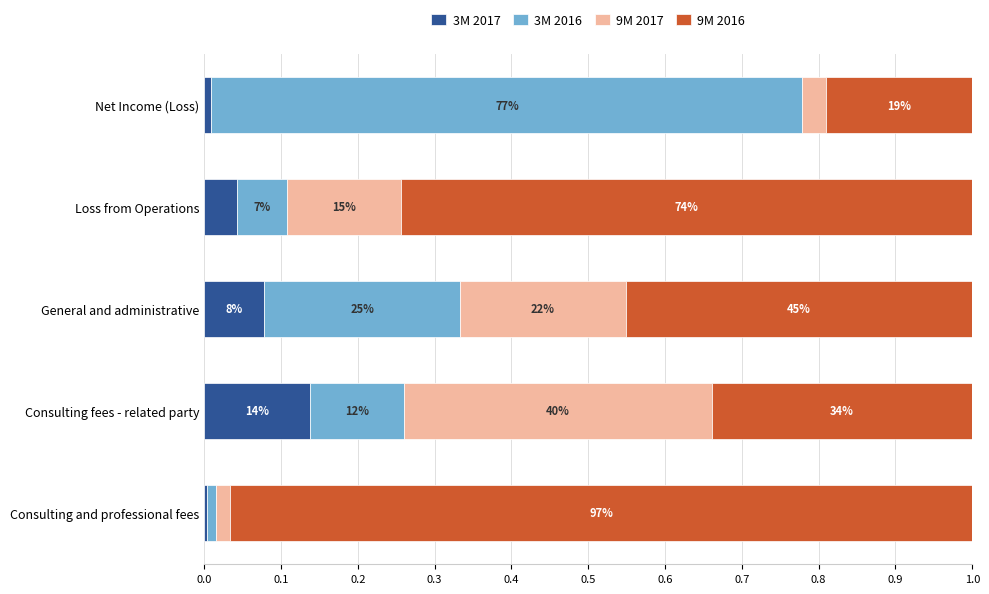

How many series are shown in this chart?

4